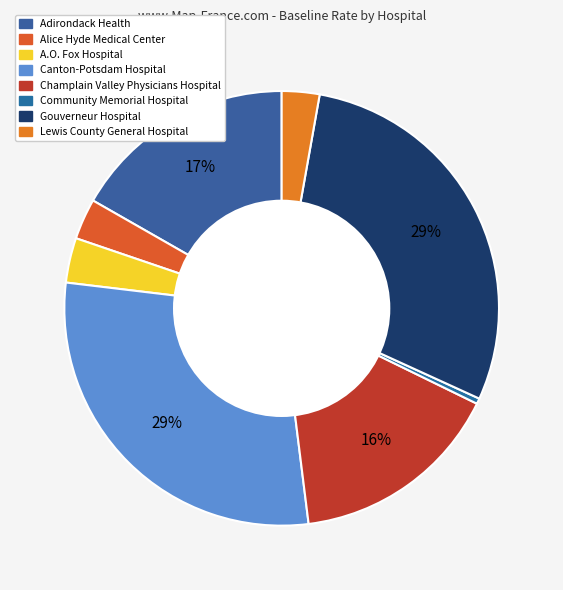

How many slices are in this pie chart?

8